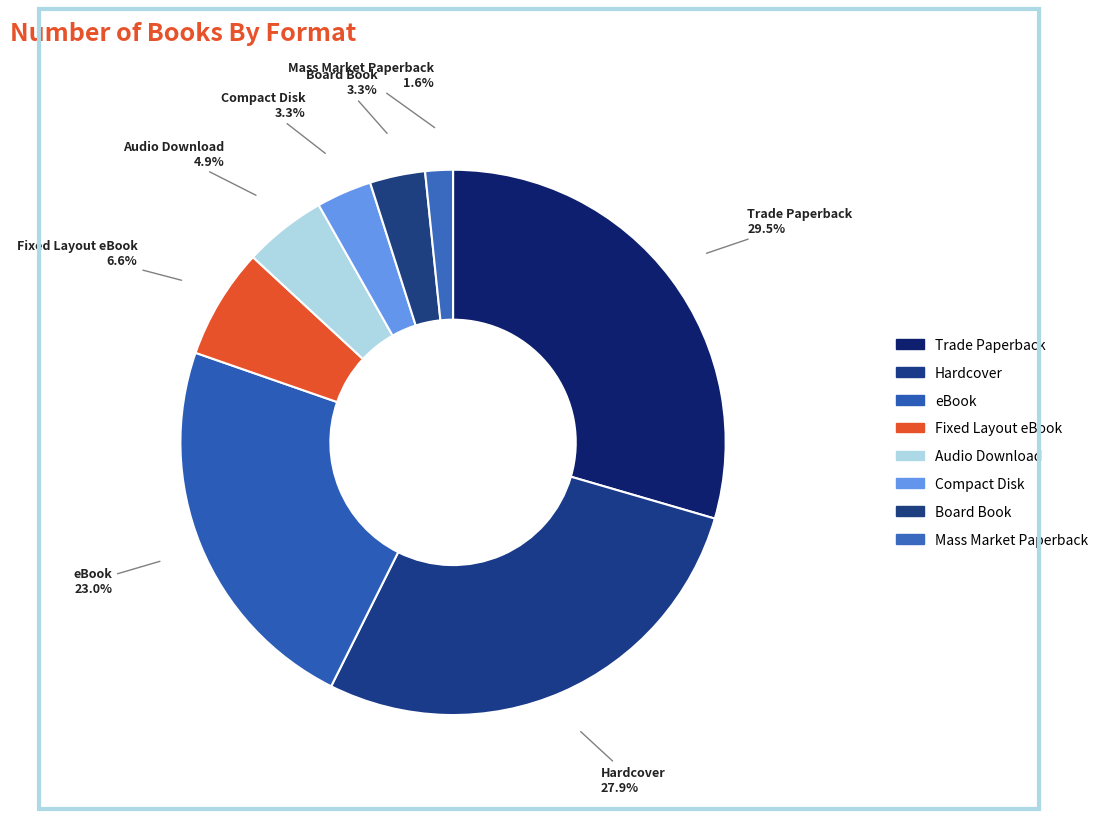

How many slices are in this pie chart?

8